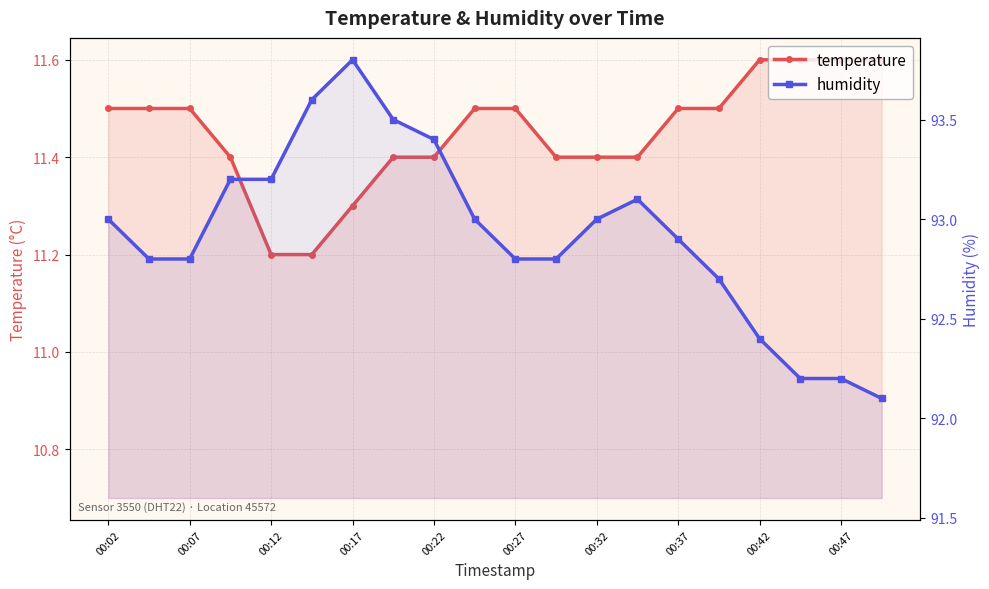

What is the difference between the highest and lowest values at 13?

81.7